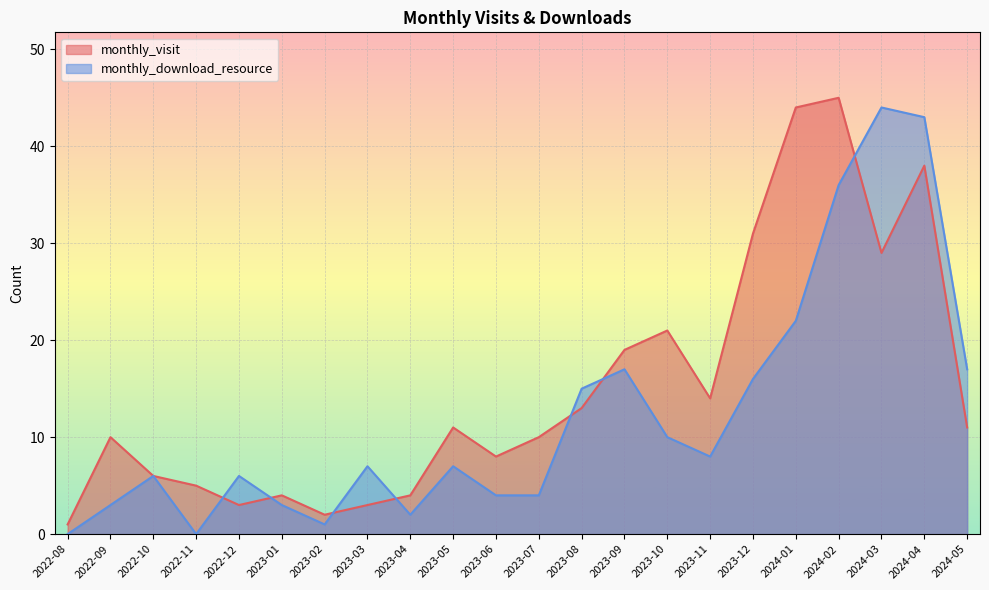

What is the label of the 10th point from the left?

2023-05